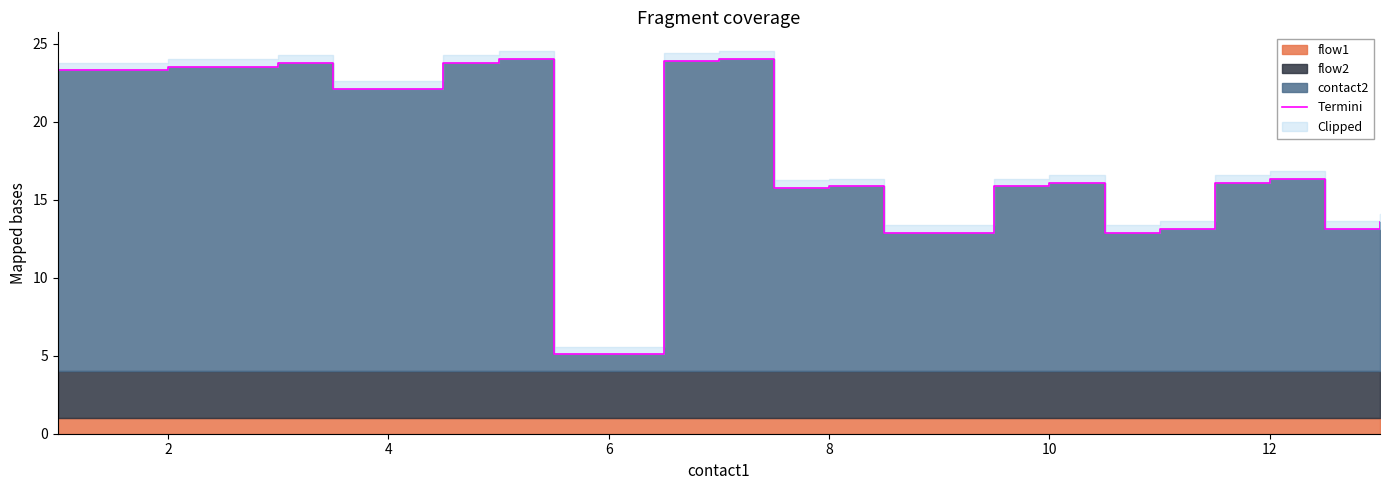

Reading right to left, what are all the values shown in this chart?

13.6	13.1	16.3	16.1	13.1	12.9	16.1	15.9	12.9	15.9	15.7	24.0	23.9	5.1	24.0	23.8	22.1	23.8	23.5	23.3